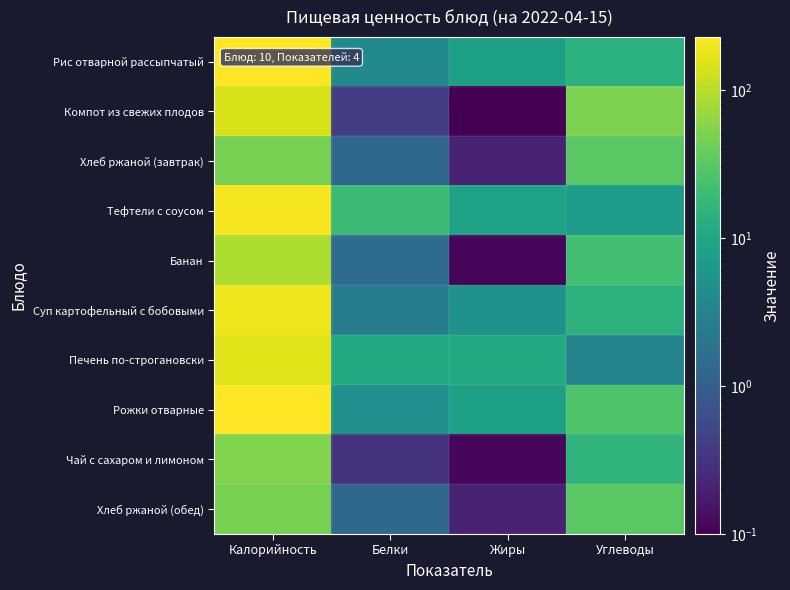

Rank the series by their maximum value, from lowest to highest.

Хлеб ржаной (завтрак), Хлеб ржаной (обед), Чай с сахаром и лимоном, Банан, Компот из свежих плодов, Печень по-строгановски, Суп картофельный с бобовыми, Тефтели с соусом, Рис отварной рассыпчатый, Рожки отварные